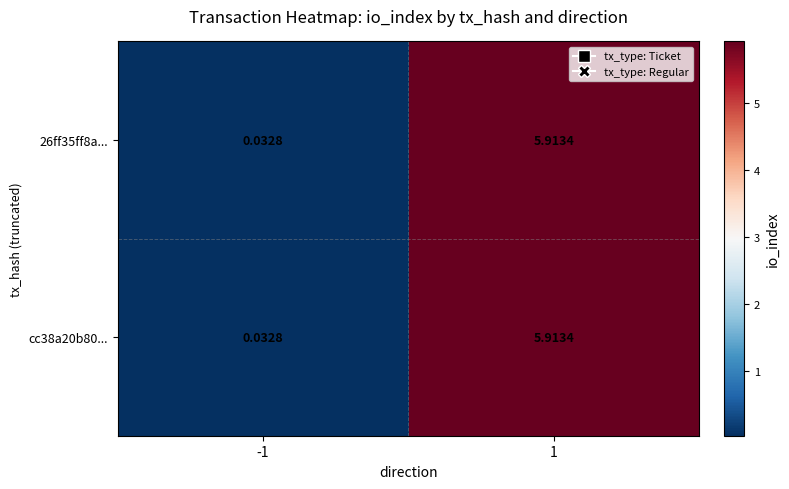

Is the value of cc38a20b80... at 1 greater than the value of 26ff35ff8a... at -1?

Yes